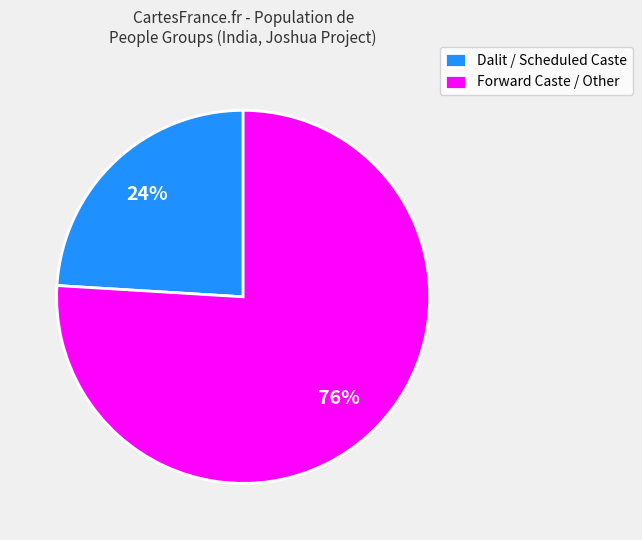

Is it true that Dalit / Scheduled Caste is 24% of the pie?

True